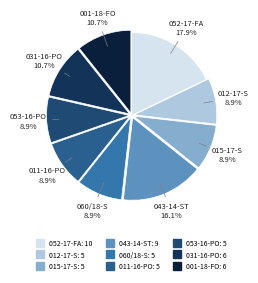

Is it true that 015-17-S is 9% of the pie?

True